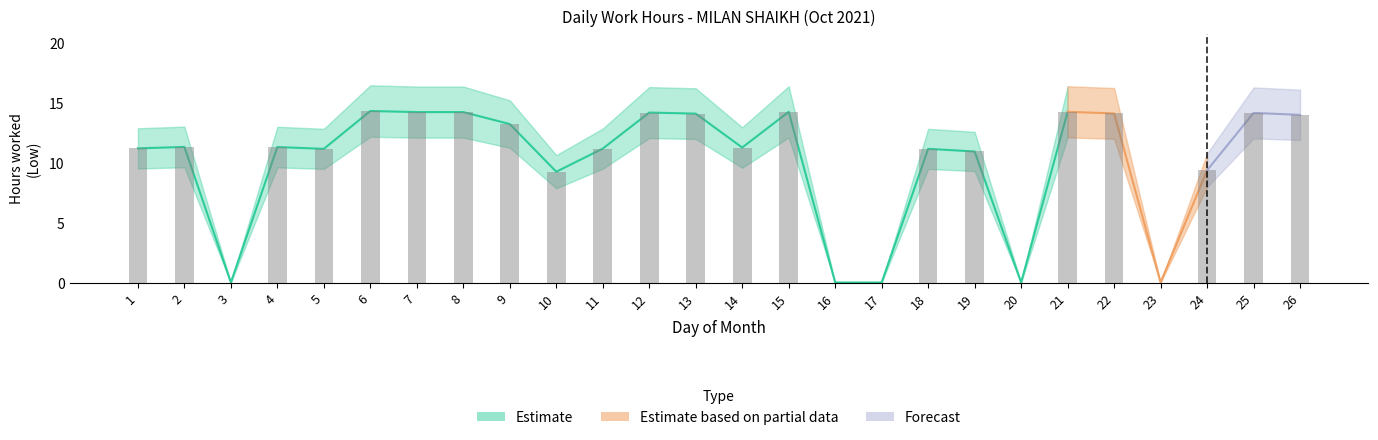

Reading left to right, transcribe all the data shown in this chart.

1=11.2	2=11.3	3=0.0	4=11.3	5=11.2	6=14.3	7=14.2	8=14.2	9=13.2	10=9.2	11=11.2	12=14.2	13=14.1	14=11.3	15=14.2	16=0.0	17=0.0	18=11.2	19=10.9	20=0.0	21=14.2	22=14.1	23=0.0	24=9.4	25=14.2	26=14.0